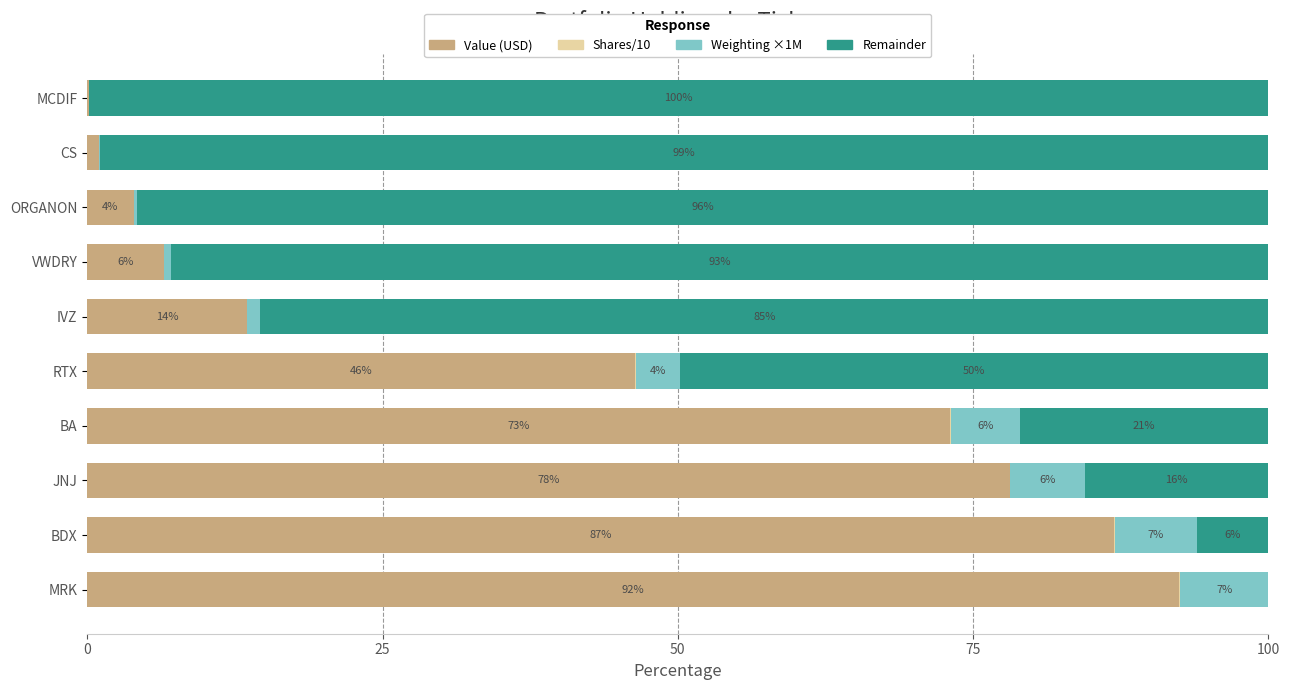

What is the maximum value for Value (USD)?

92.4